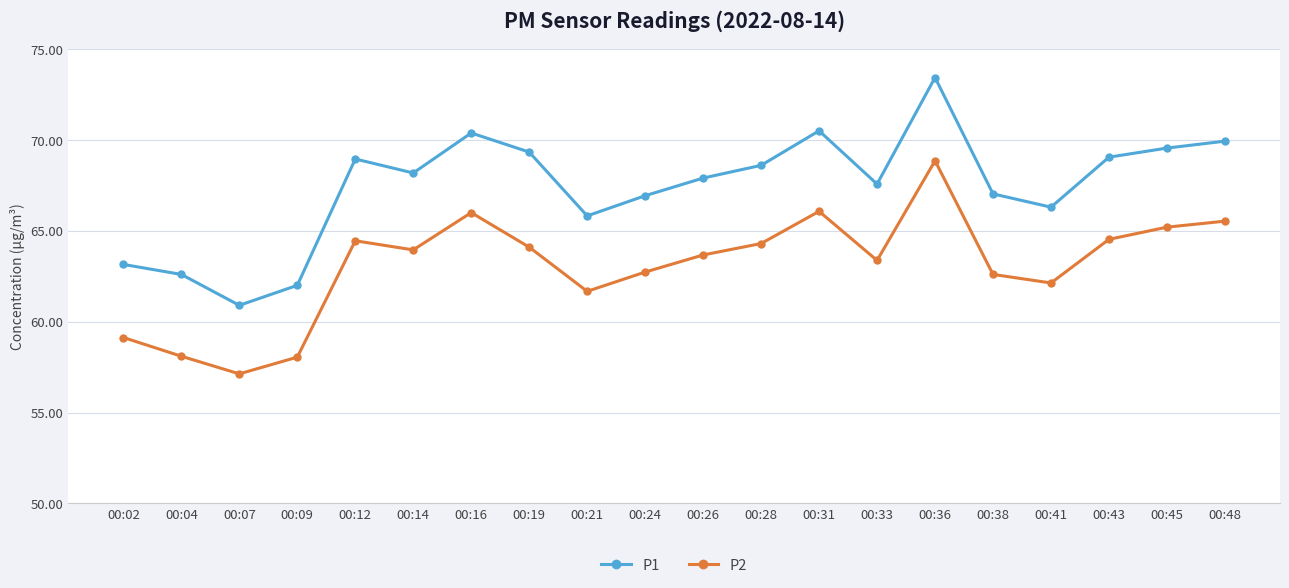

Which series has the largest range (max minus min)?

P1